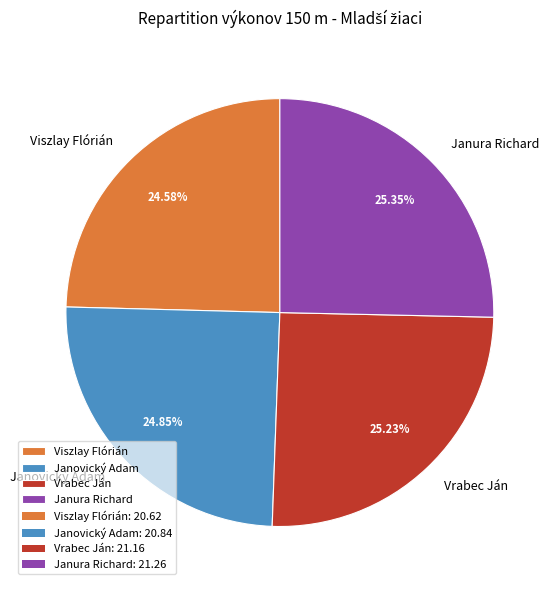

Does Vrabec Ján account for over 50% of the chart?

No